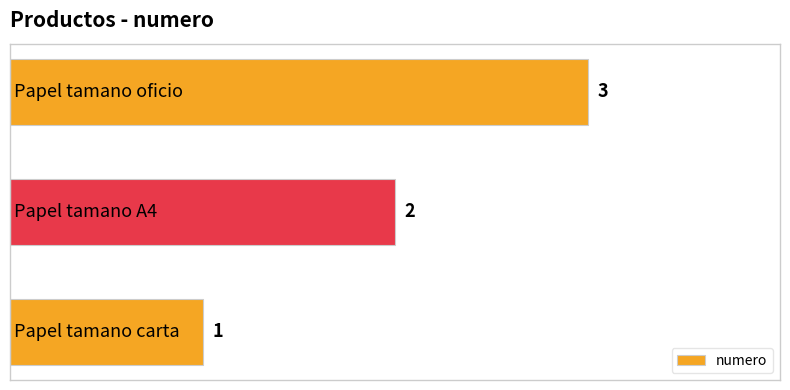

What is the difference between the maximum and minimum values?

2